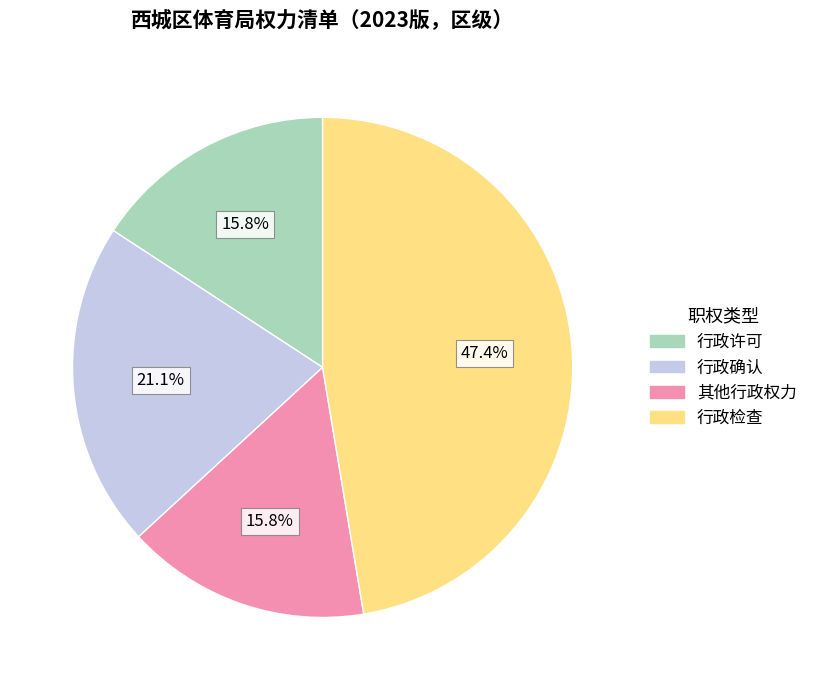

How much of the chart is everything except 行政确认?

78.9%